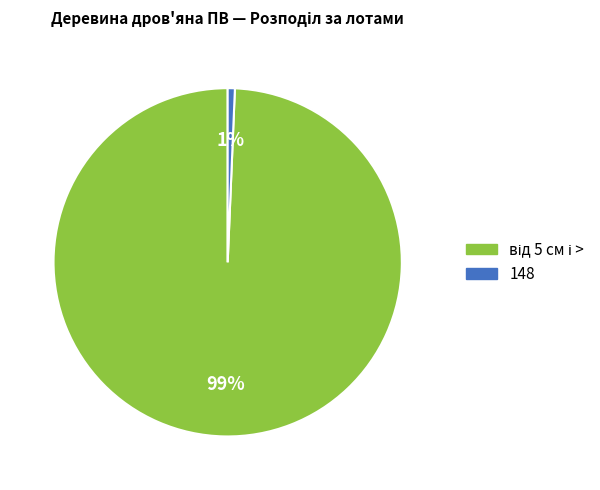

The 148 slice represents 9% of the pie. True or false?

False